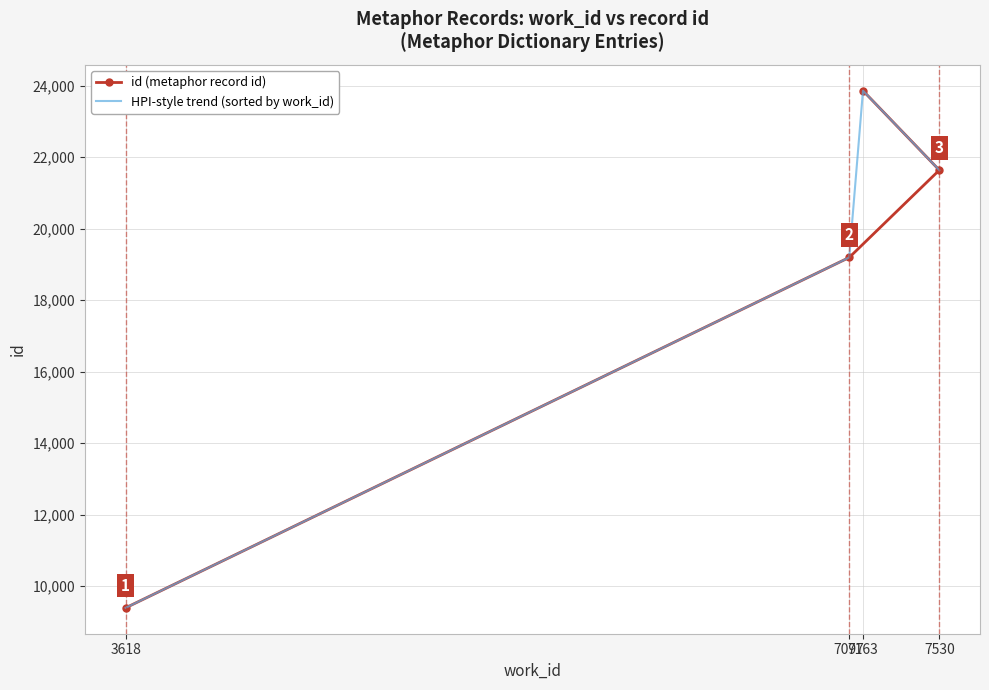

Which has a higher value, 7097 or 3618?

7097